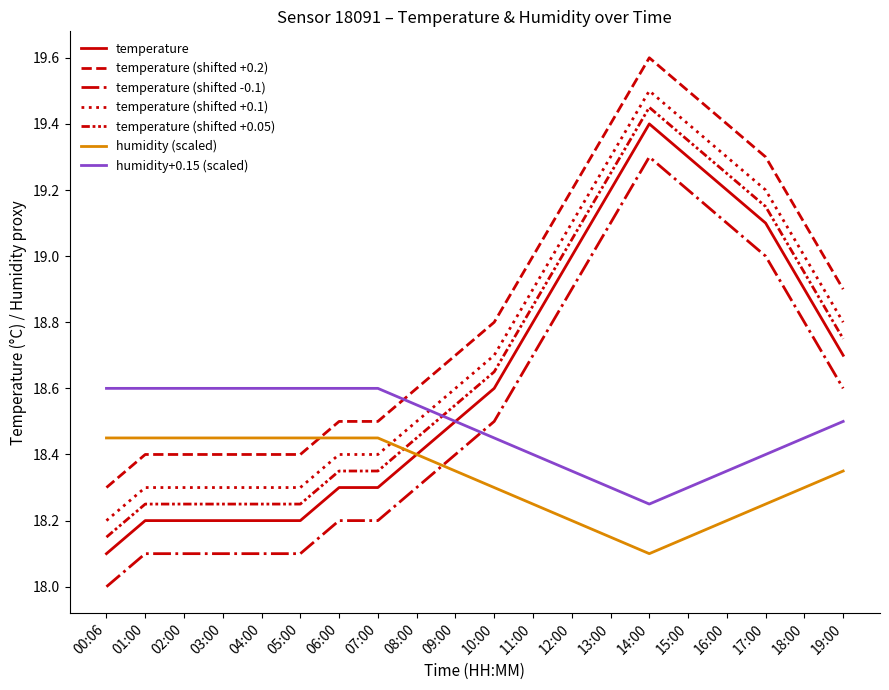

Count the number of categories in the chart.

20